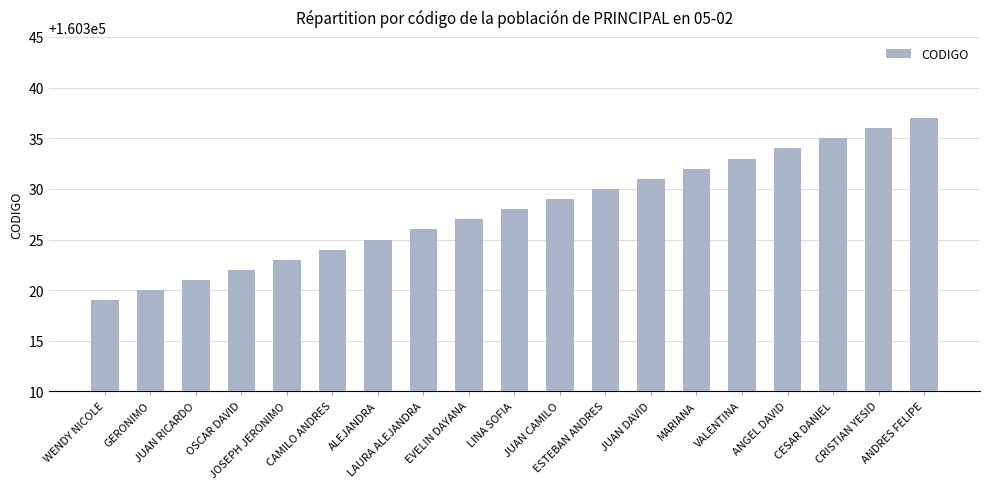

The chart shows a value of 160333 at VALENTINA. True or false?

True